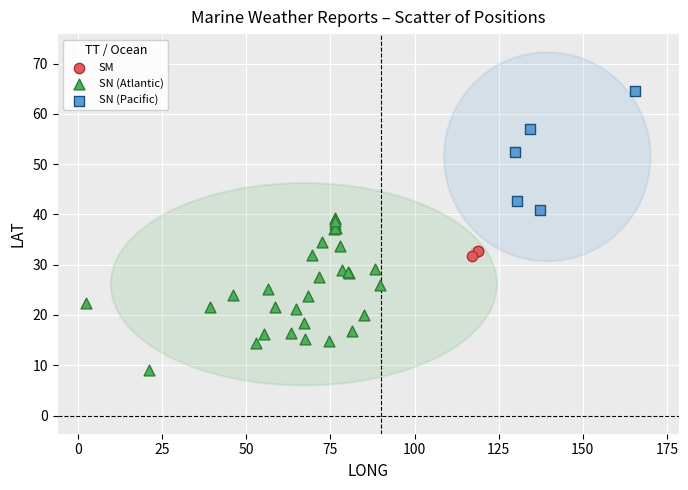

Which series has the largest Y range (max minus min)?

SN (Atlantic)